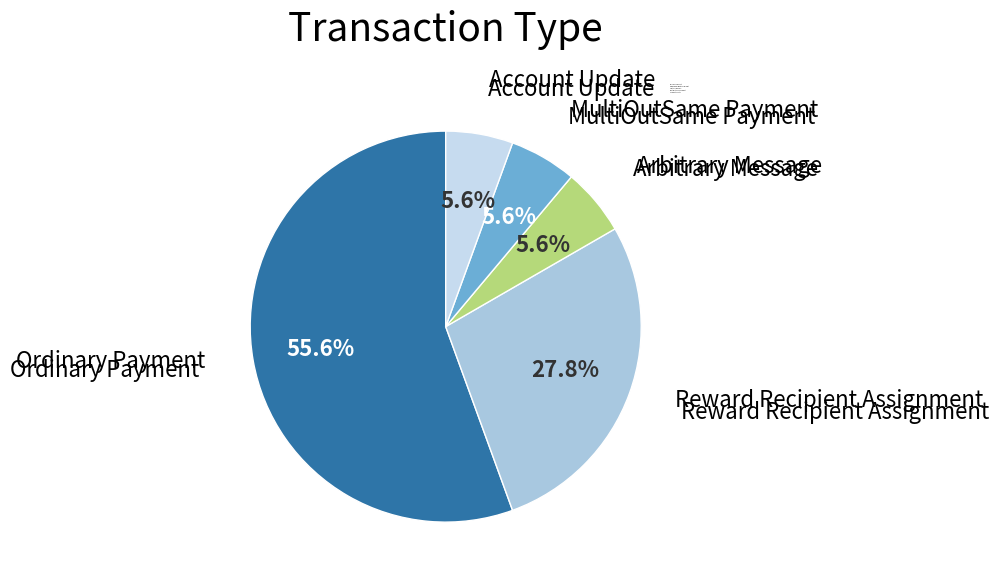

What is the total percentage of Arbitrary Message and Reward Recipient Assignment?

33.3%